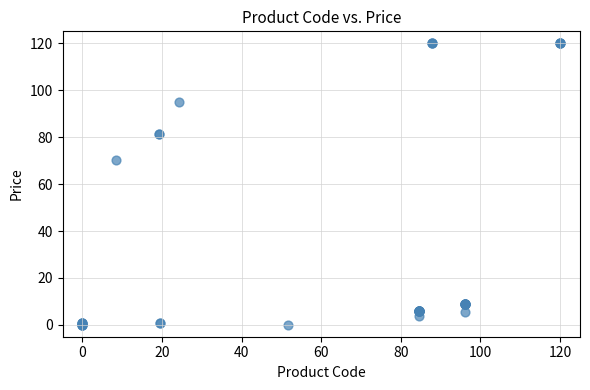

What Y value in the scatter plot is closest to 60?

70.3